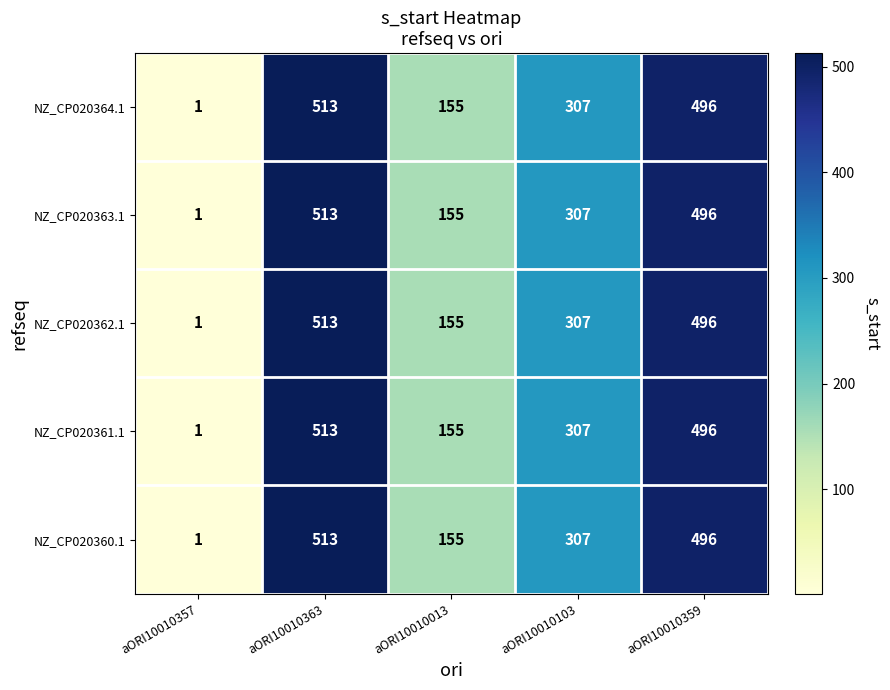

What is the average value of the NZ_CP020360.1 series?

294